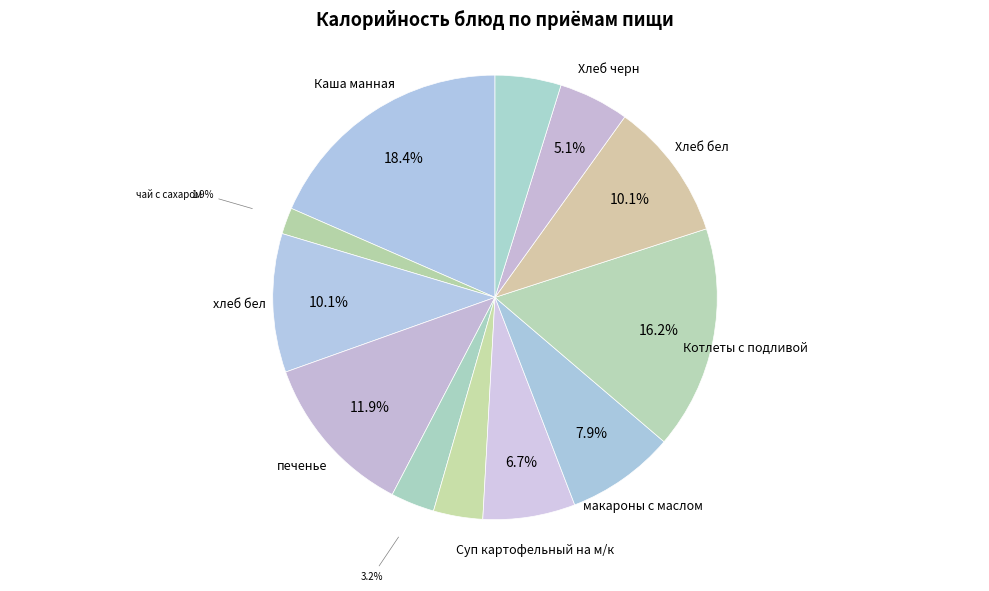

How many slices are in this pie chart?

12